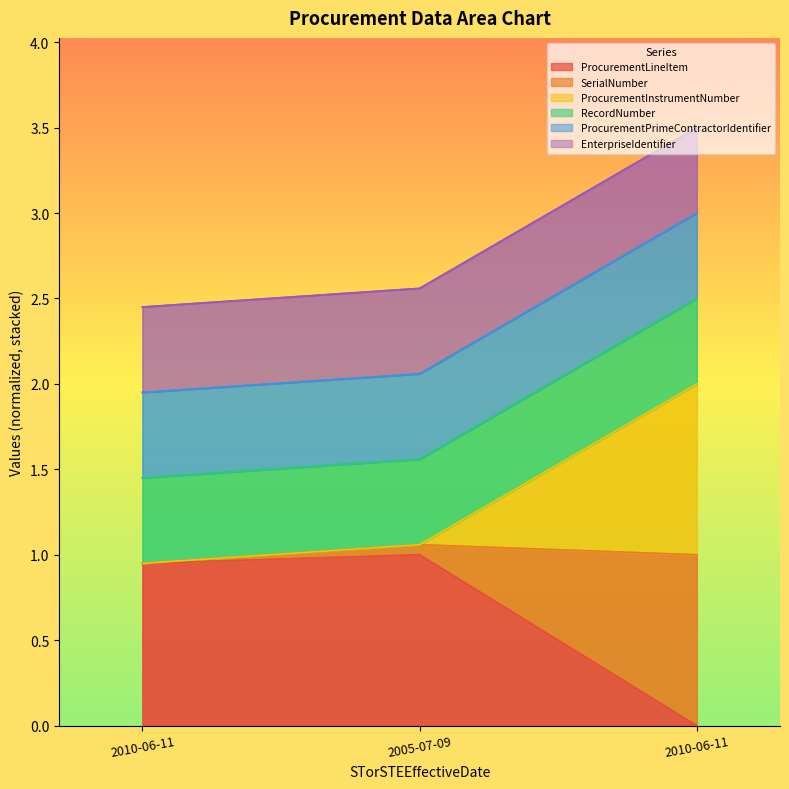

Does the chart display data point markers on the line(s)?

No